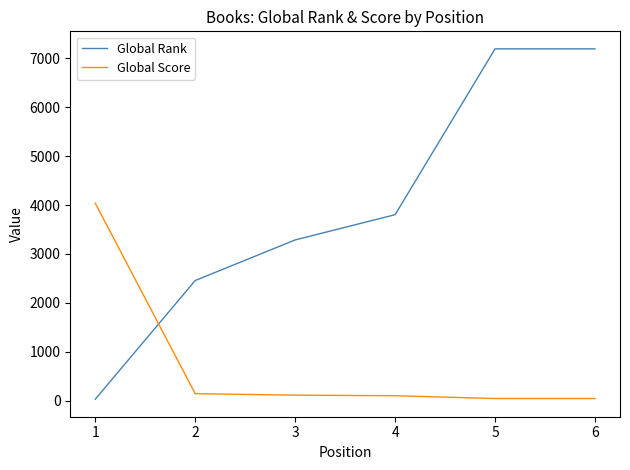

Which series changed the most between 1 and 2?

Global Score